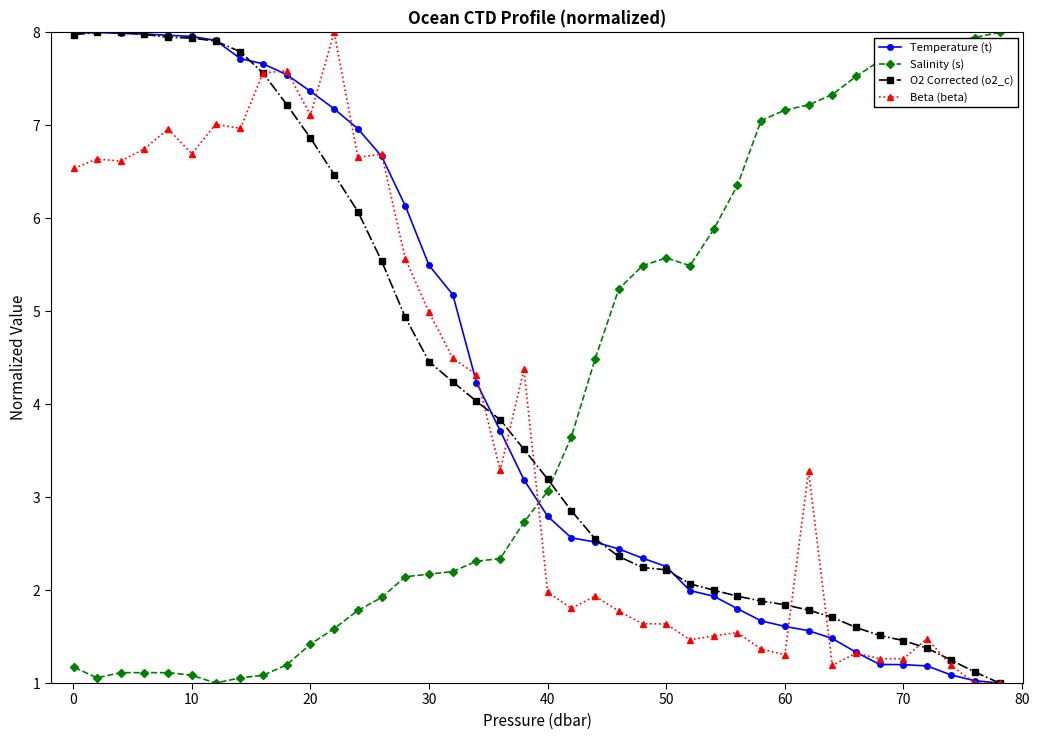

How many distinct data groups are displayed?

4